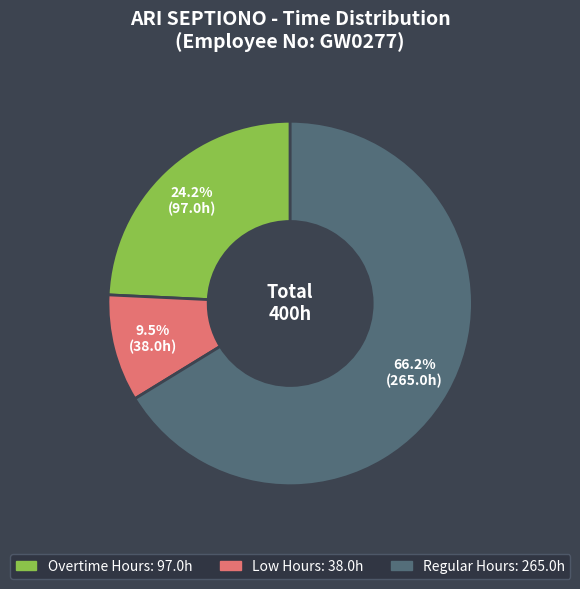

Count the number of slices in the pie.

3